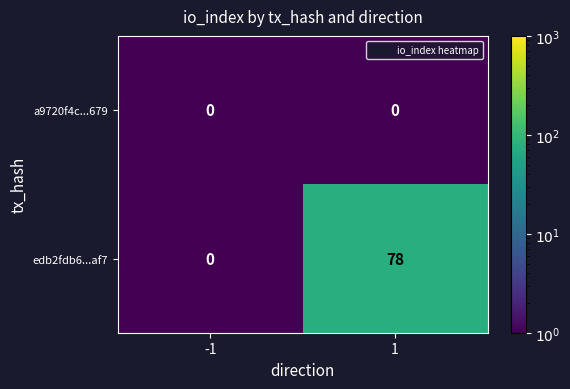

List the series in order of their peak value, lowest first.

a9720f4c...679, edb2fdb6...af7